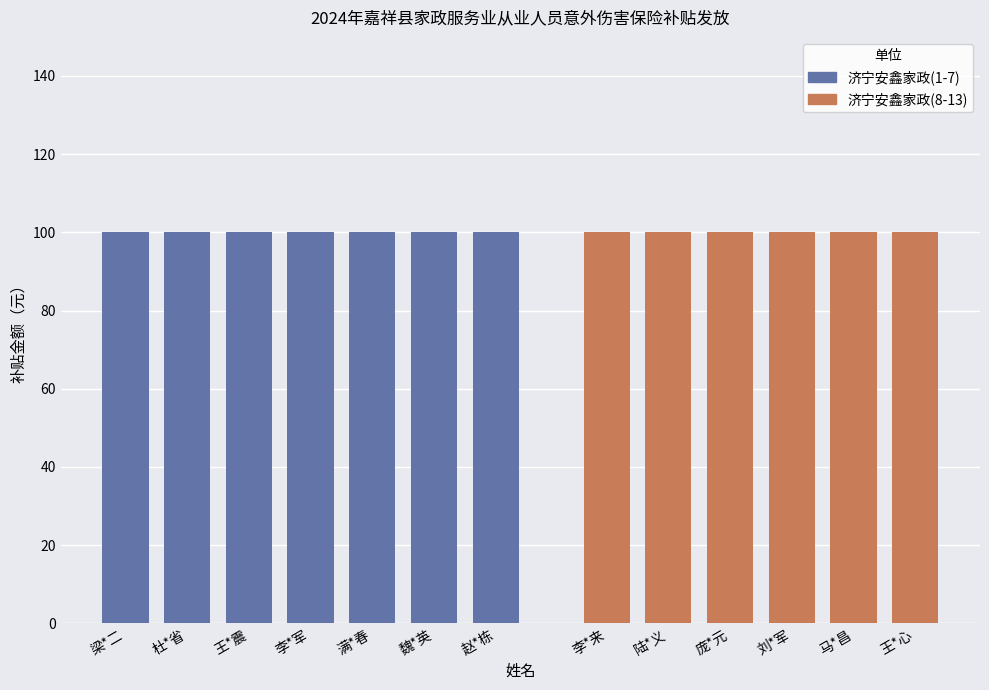

The 补贴金额（元） series shows 151 at 陆*义. True or false?

False